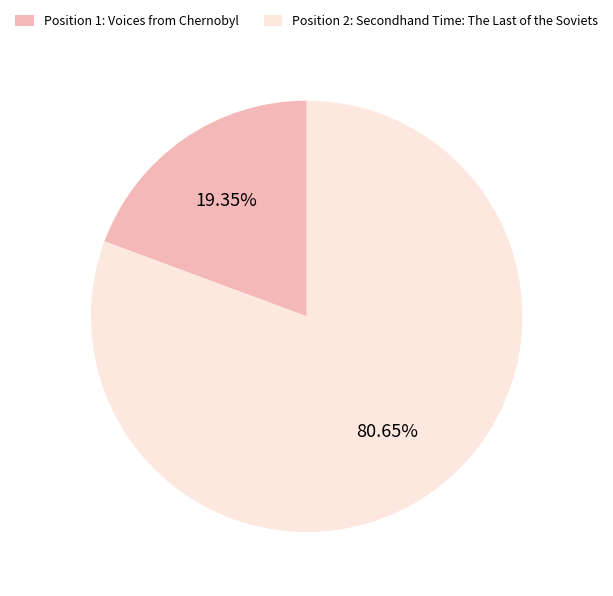

How many slices are in this pie chart?

2